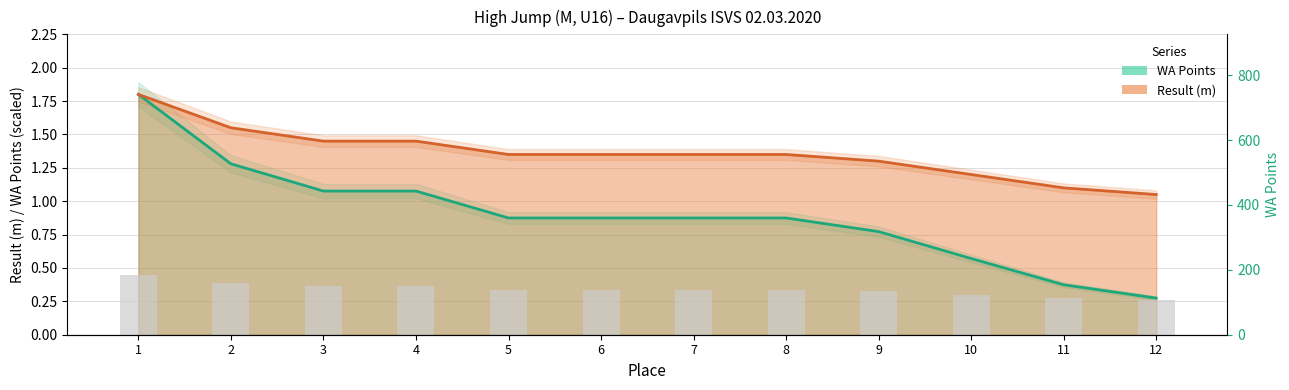

How many groups of bars are there?

12